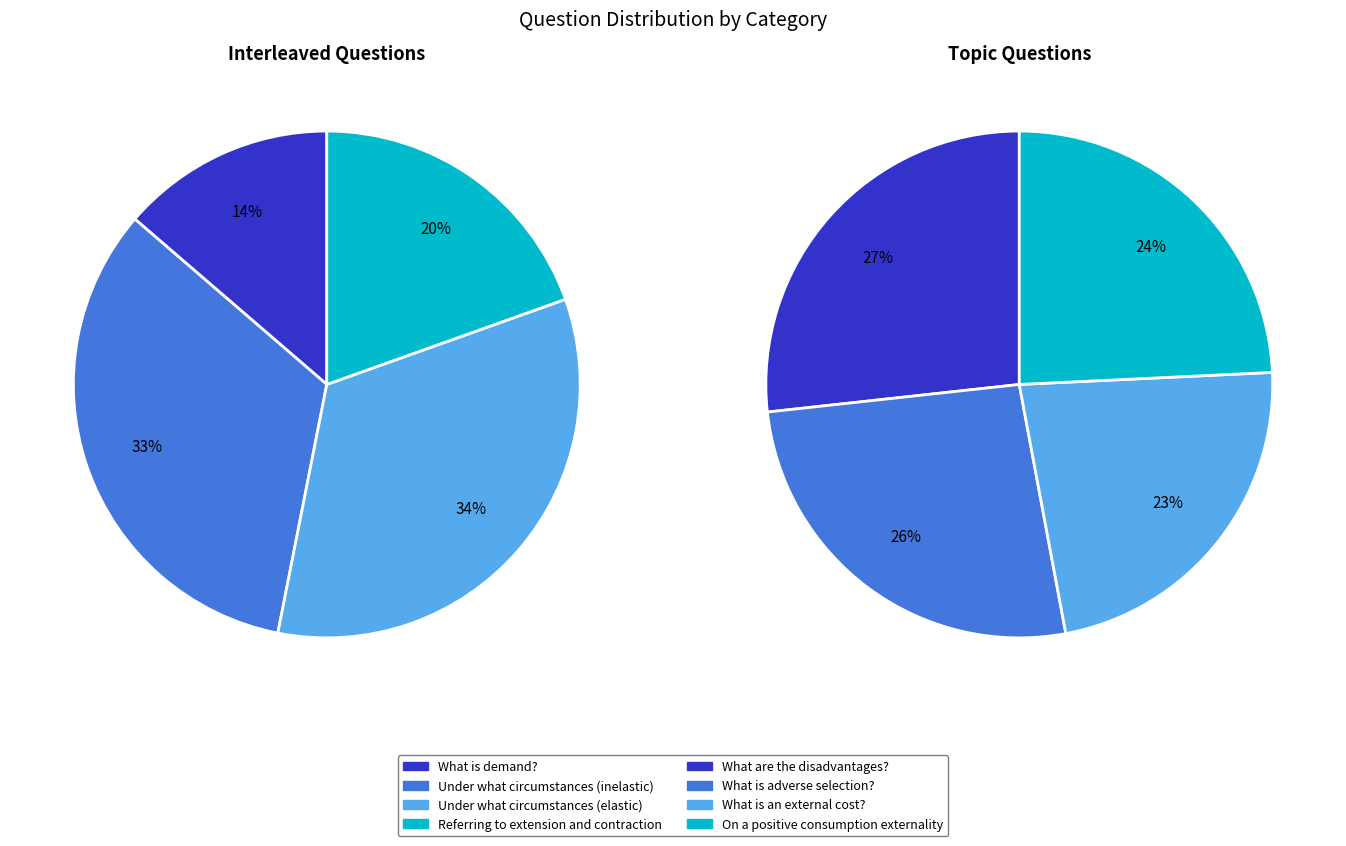

Rank the categories by Interleaved Questions value from highest to lowest.

Under what circumstances (elastic), Under what circumstances (inelastic), Referring to extension and contraction, What is demand?